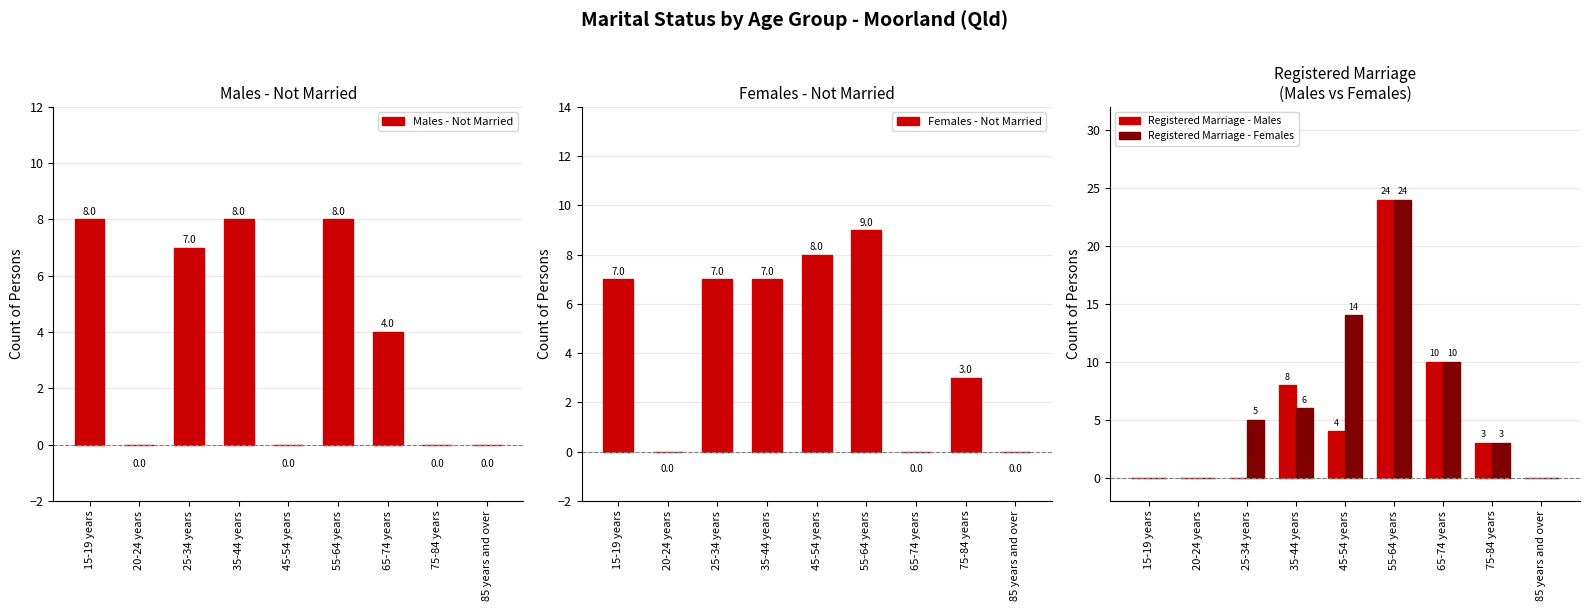

Reading right to left, extract all data points from this chart.

Males - Not Married: 85 years and over=0	75-84 years=0	65-74 years=4	55-64 years=8	45-54 years=0	35-44 years=8	25-34 years=7	20-24 years=0	15-19 years=8
Females - Not Married: 85 years and over=0	75-84 years=3	65-74 years=0	55-64 years=9	45-54 years=8	35-44 years=7	25-34 years=7	20-24 years=0	15-19 years=7
Registered Marriage - Males: 85 years and over=0	75-84 years=3	65-74 years=10	55-64 years=24	45-54 years=4	35-44 years=8	25-34 years=0	20-24 years=0	15-19 years=0
Registered Marriage - Females: 85 years and over=0	75-84 years=3	65-74 years=10	55-64 years=24	45-54 years=14	35-44 years=6	25-34 years=5	20-24 years=0	15-19 years=0